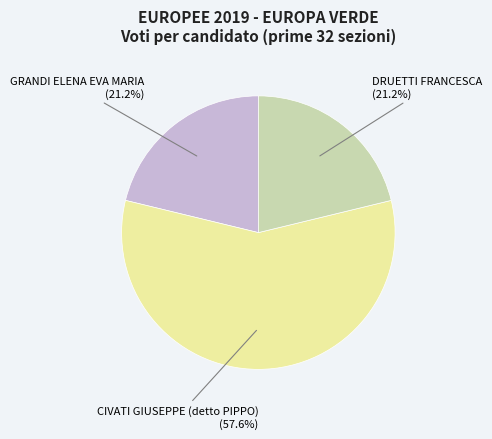

Is there a majority slice in this chart?

Yes